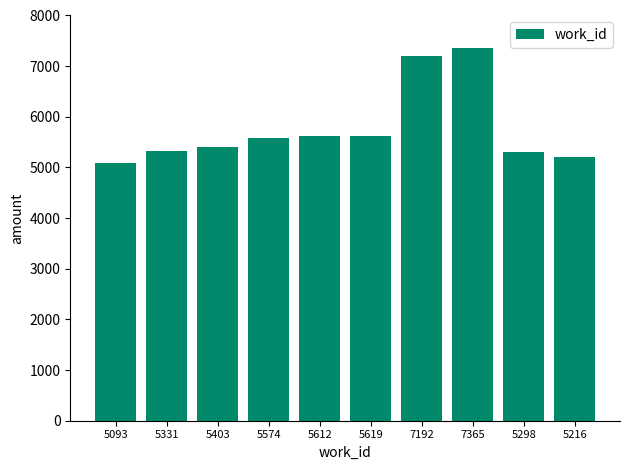

What is the ratio of the value at 5298 to the value at 5403?

1.0